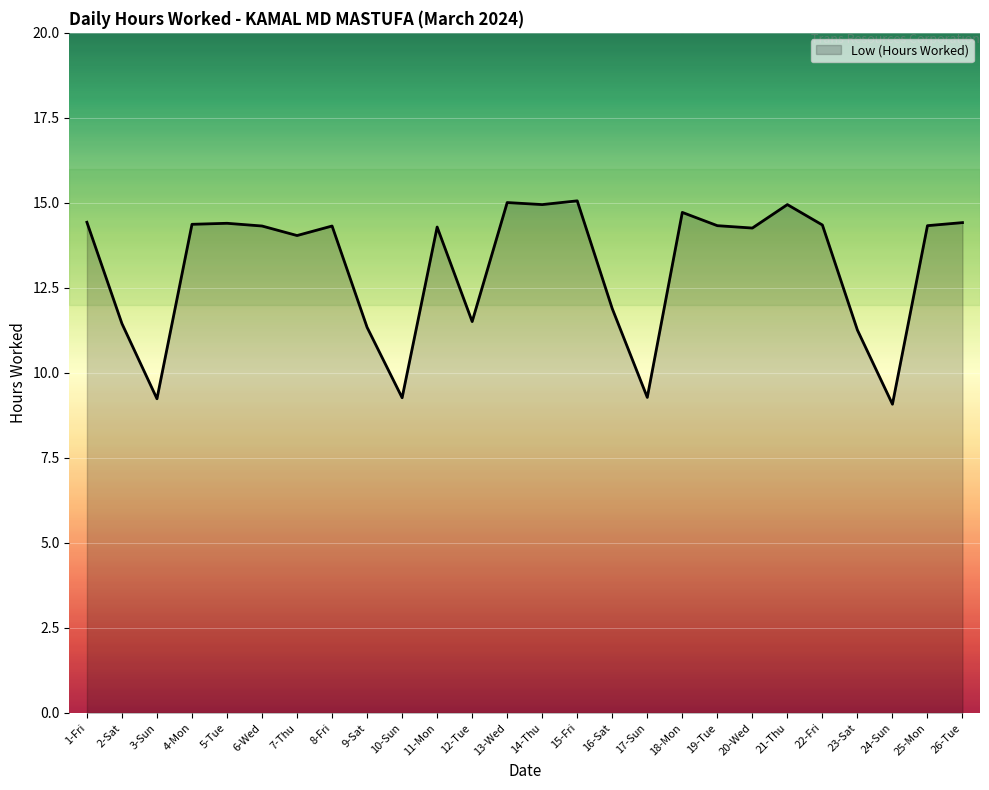

What is the greatest value displayed?

15.1